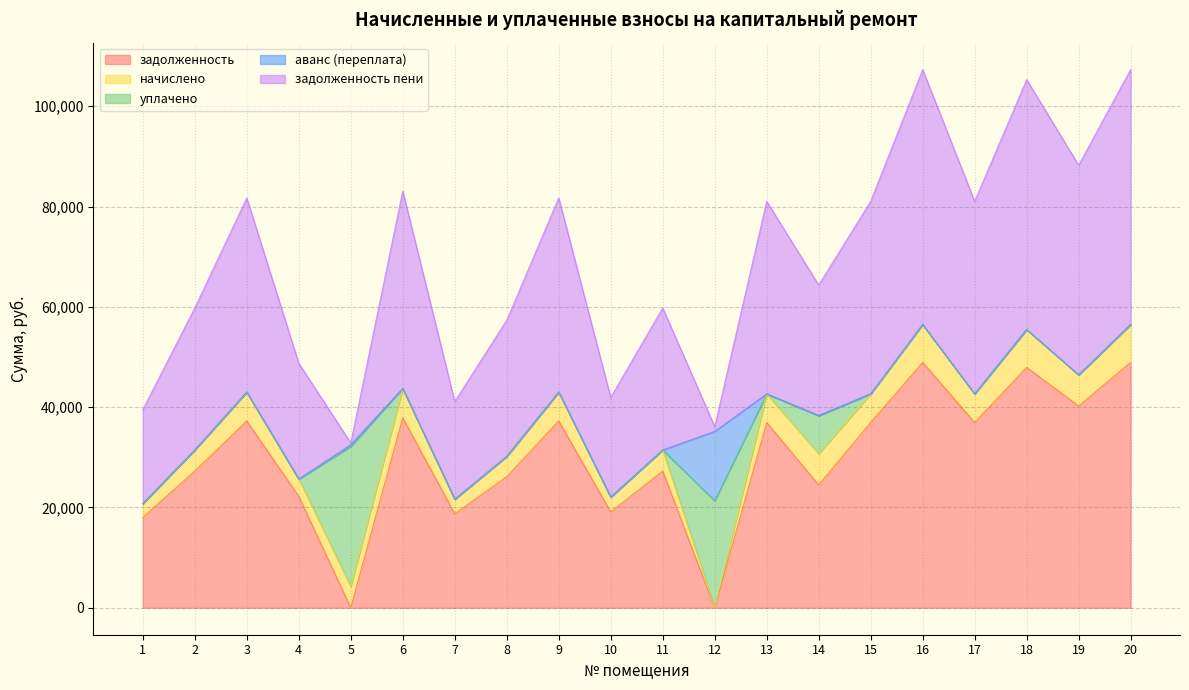

What are all the series names shown in the legend?

задолженность, начислено, уплачено, аванс (переплата), задолженность пени